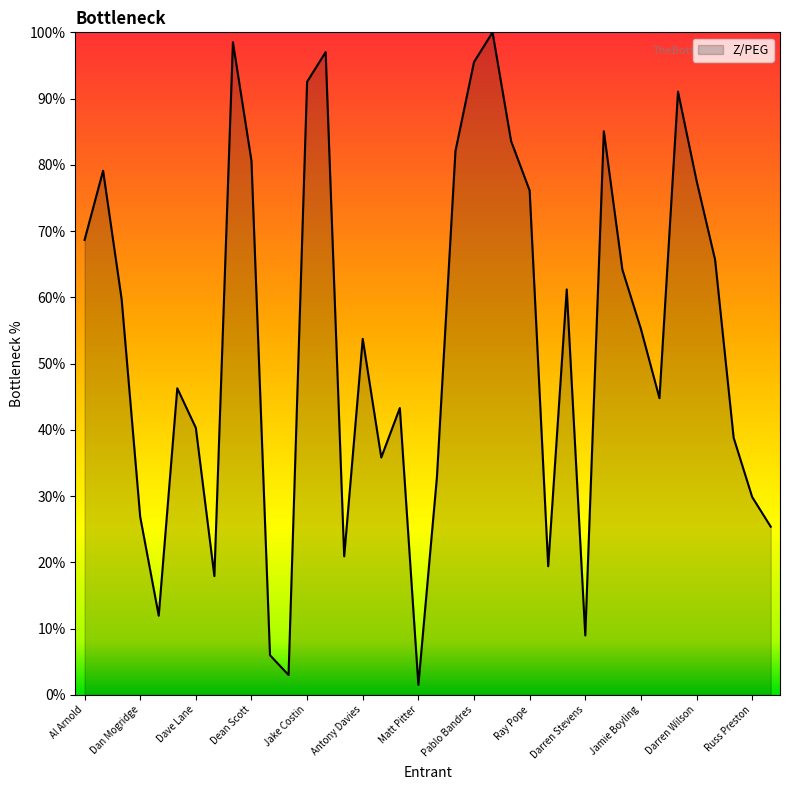

What is the difference between the second highest and minimum values?

97.0